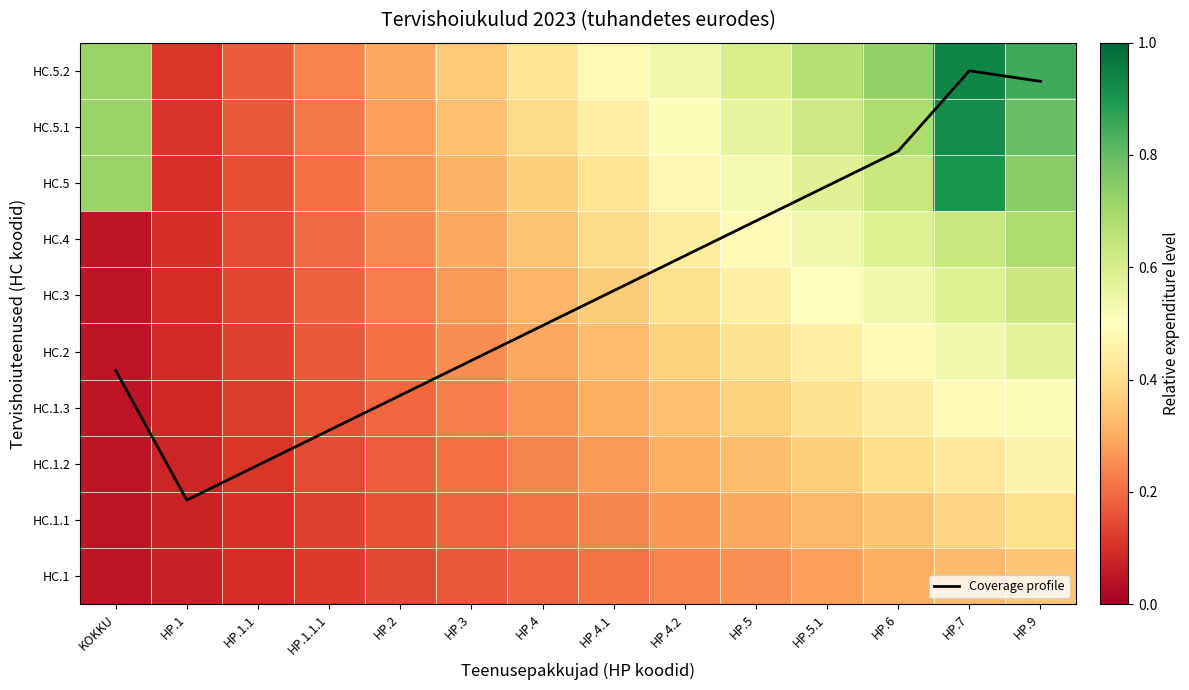

At which label does HC.3 reach its minimum?

KOKKU